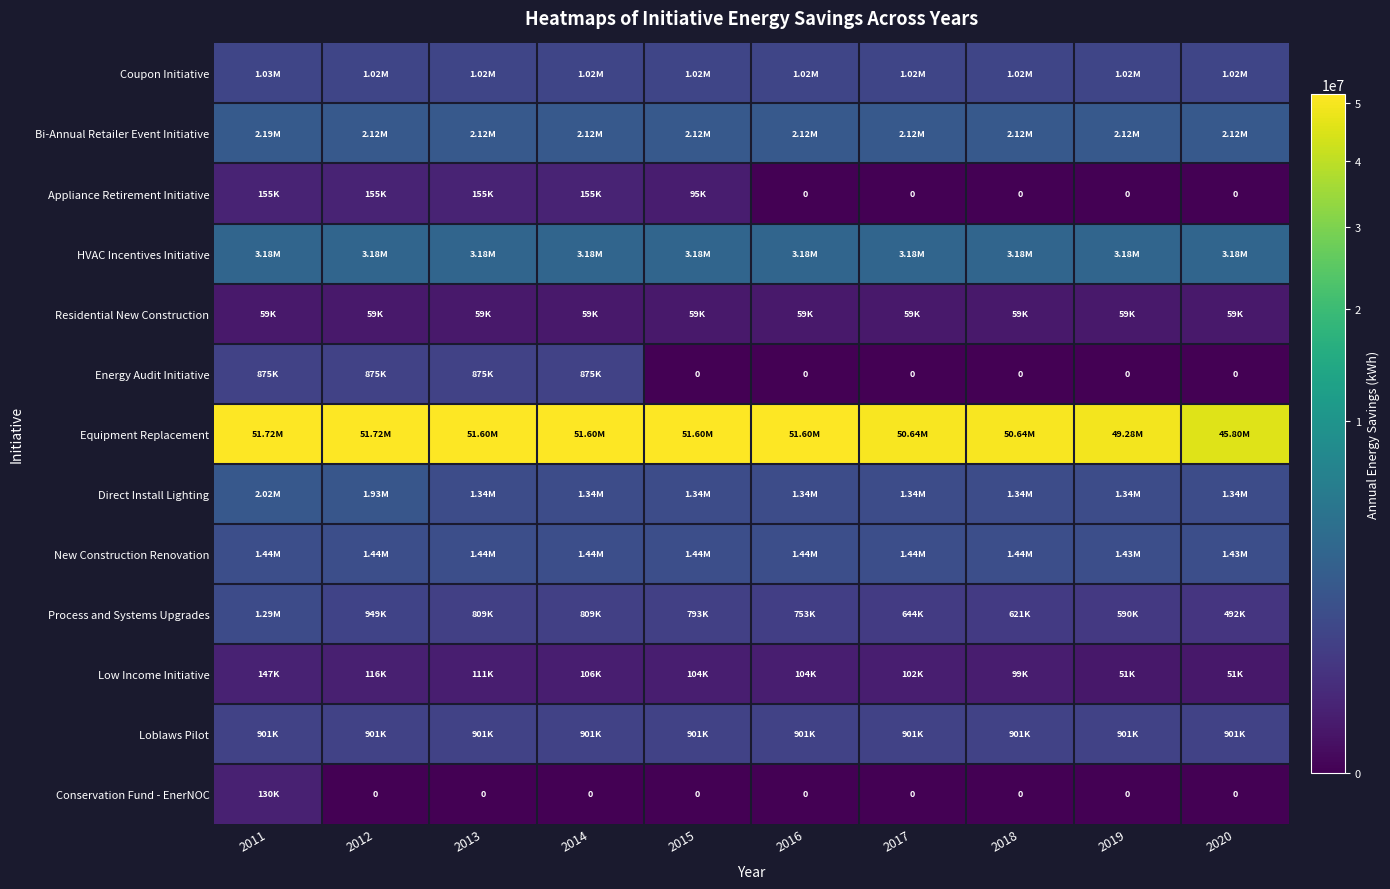

Between 2013 and 2017, which series saw the biggest shift?

Equipment Replacement